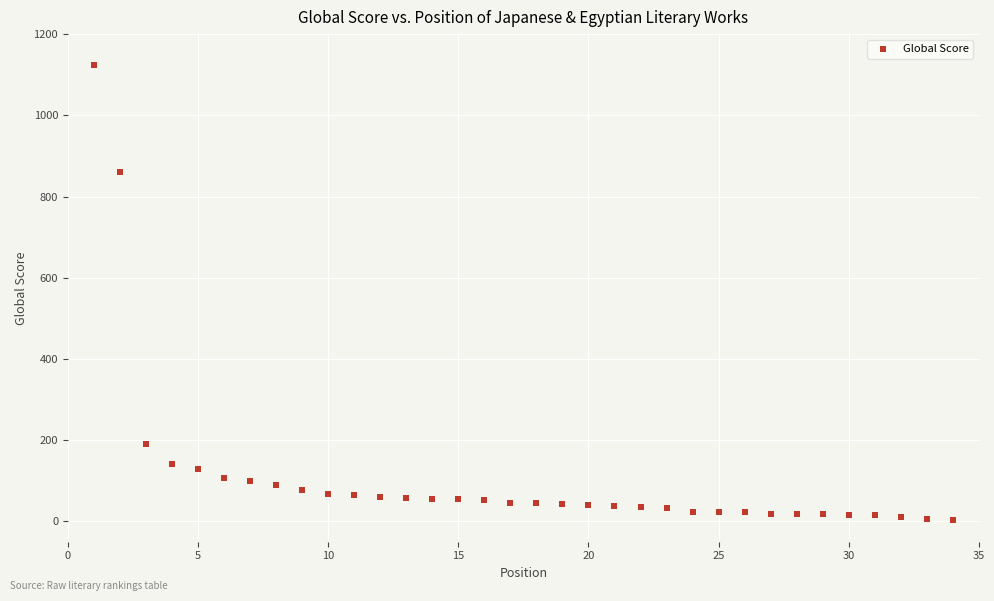

What is the range of Y values (max minus min)?

1119